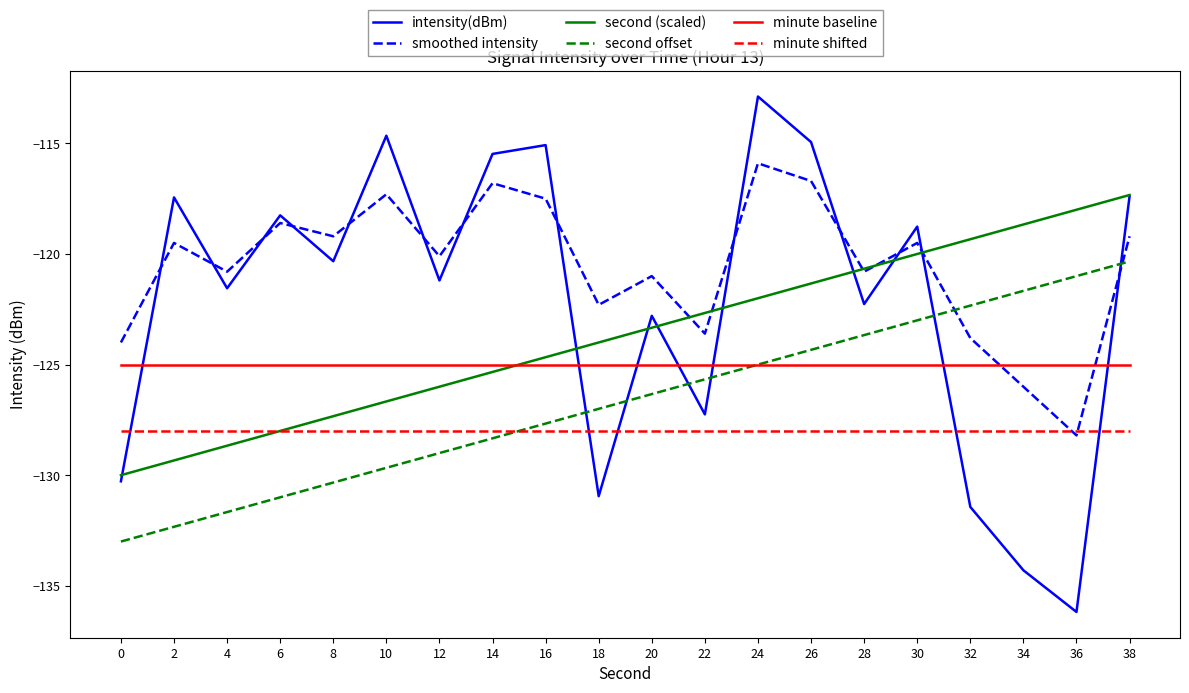

Rank the series at 26 from lowest to highest value.

minute shifted, minute baseline, second offset, second (scaled), smoothed intensity, intensity(dBm)